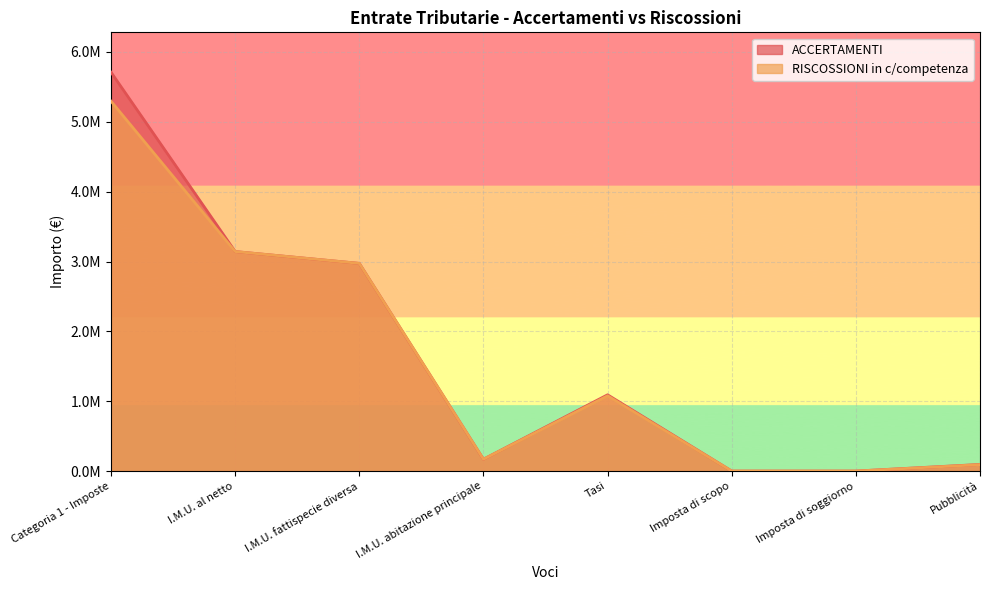

At which category is the sum across all series the highest?

Categoria 1 - Imposte